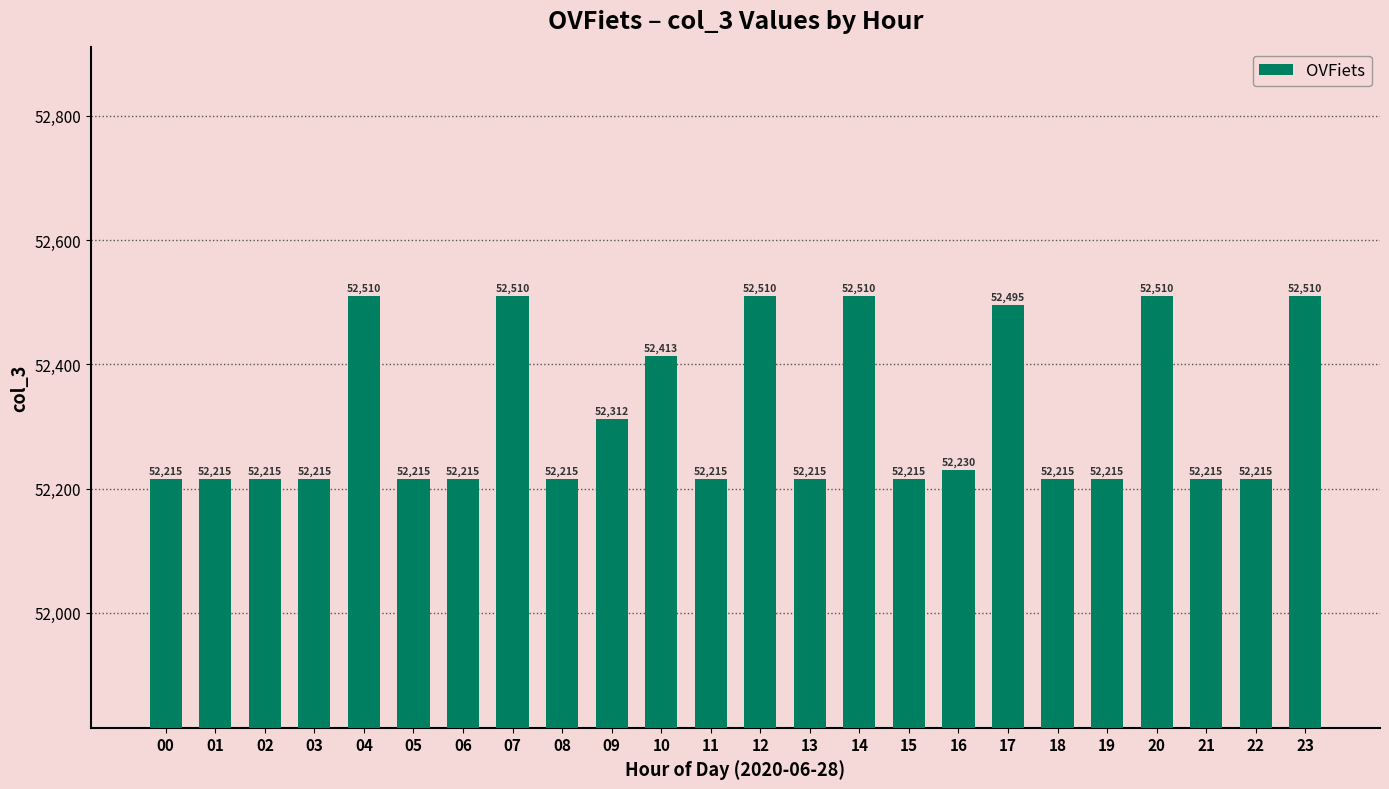

What is the minimum value shown in the chart?

52215